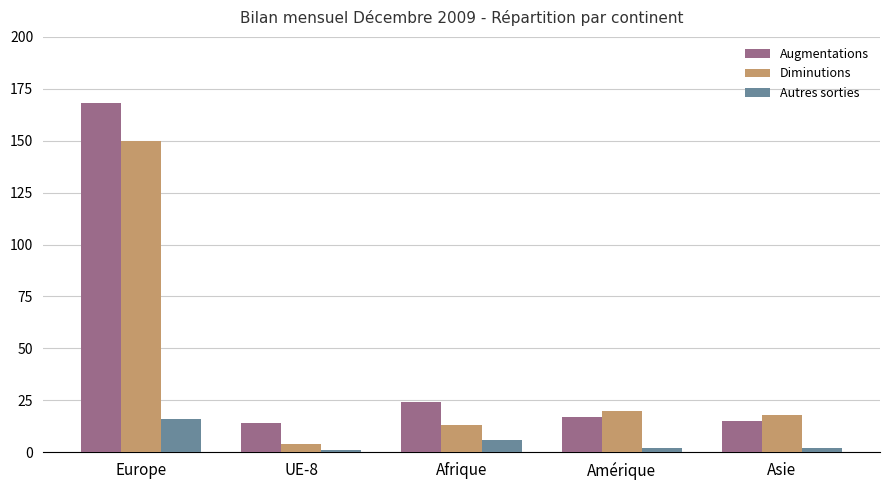

Which series has the widest spread of values?

Augmentations